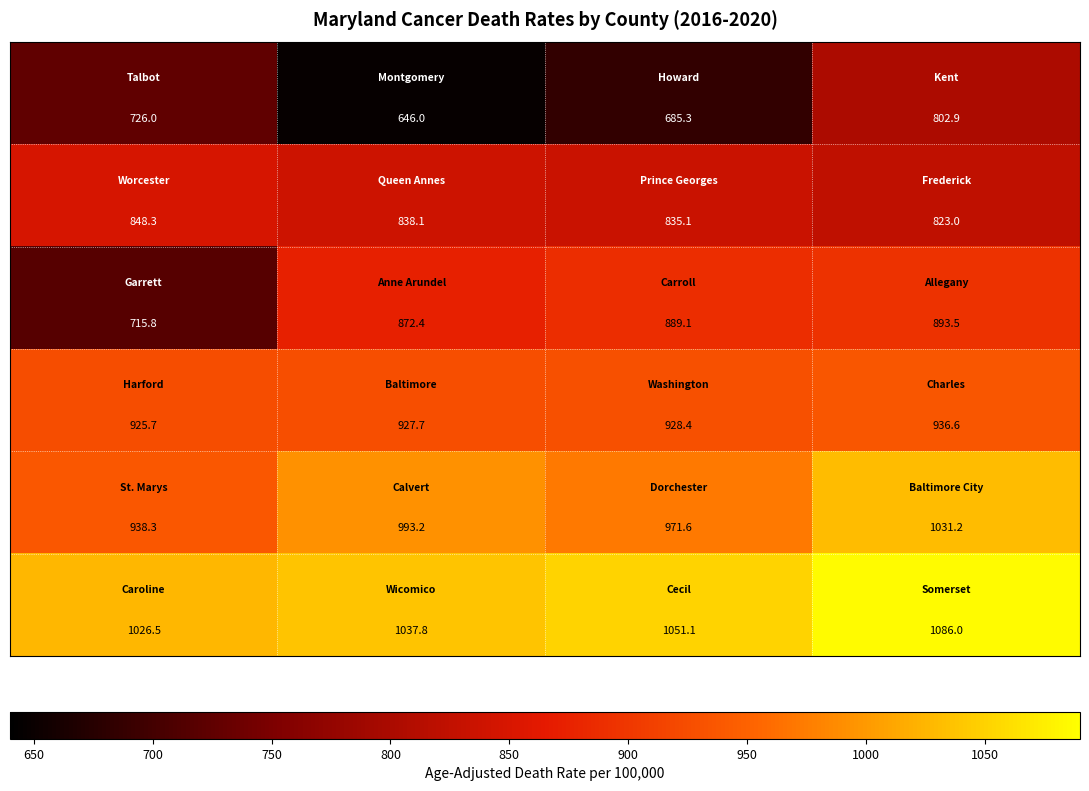

What is the greatest value displayed?

1086.0